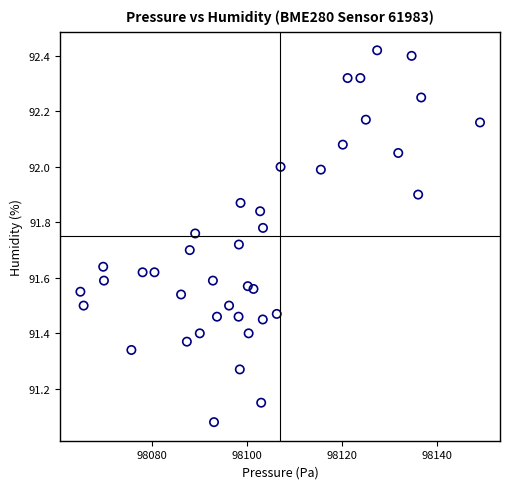

What is the range of X values (max minus min)?

84.1